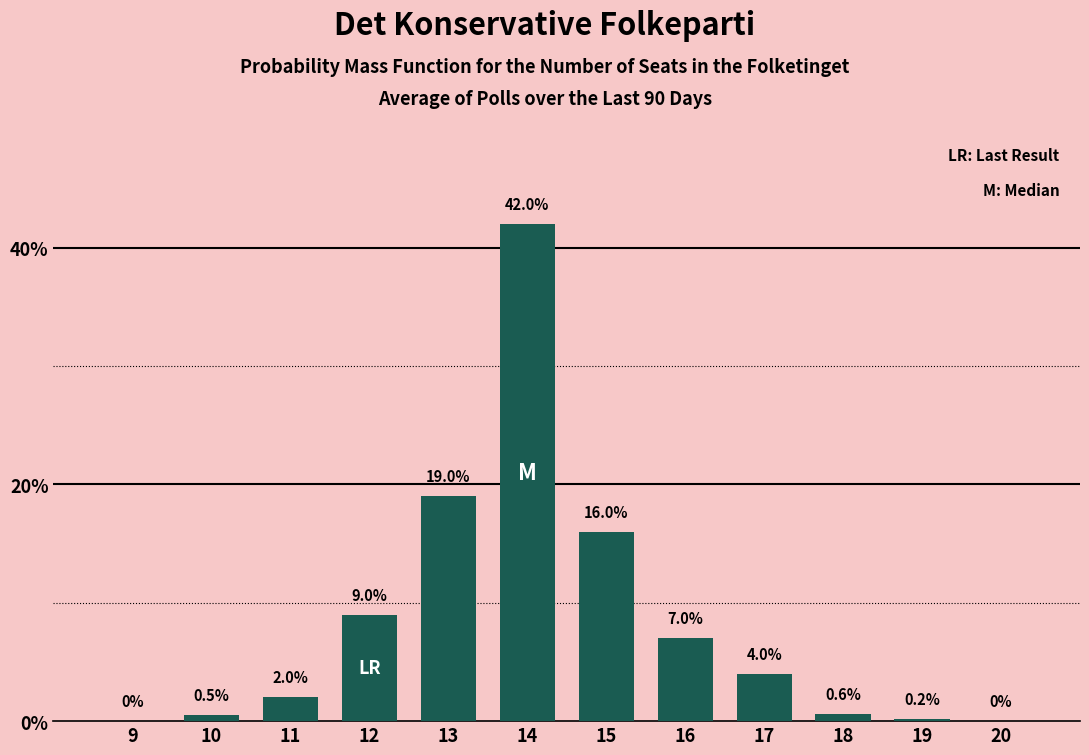

Reading right to left, extract all data points from this chart.

20=0.0	19=0.2	18=0.6	17=4.0	16=7.0	15=16.0	14=42.0	13=19.0	12=9.0	11=2.0	10=0.5	9=0.0